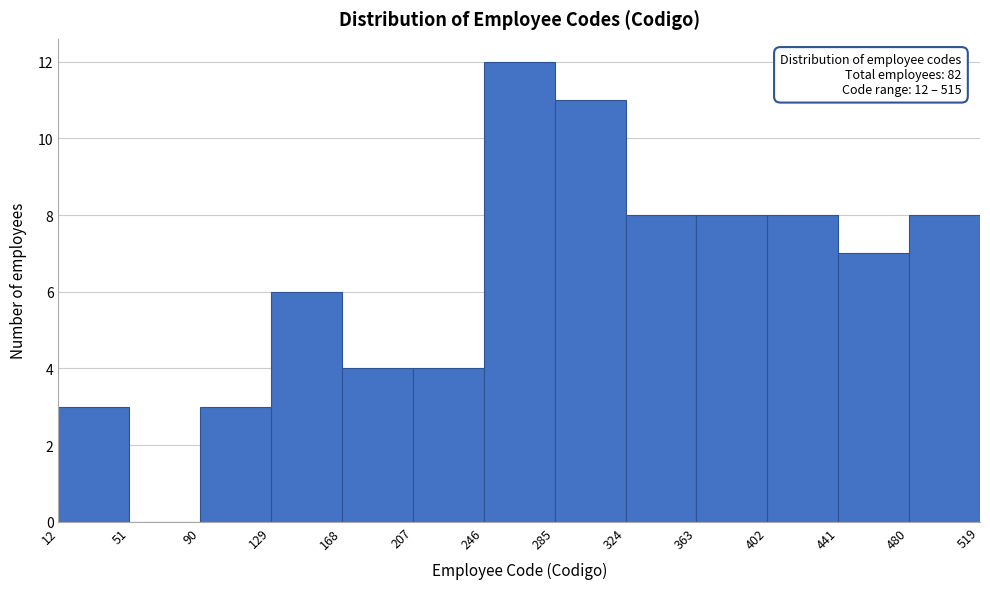

Over which range of the x-axis is the bar tallest?

246 to 285